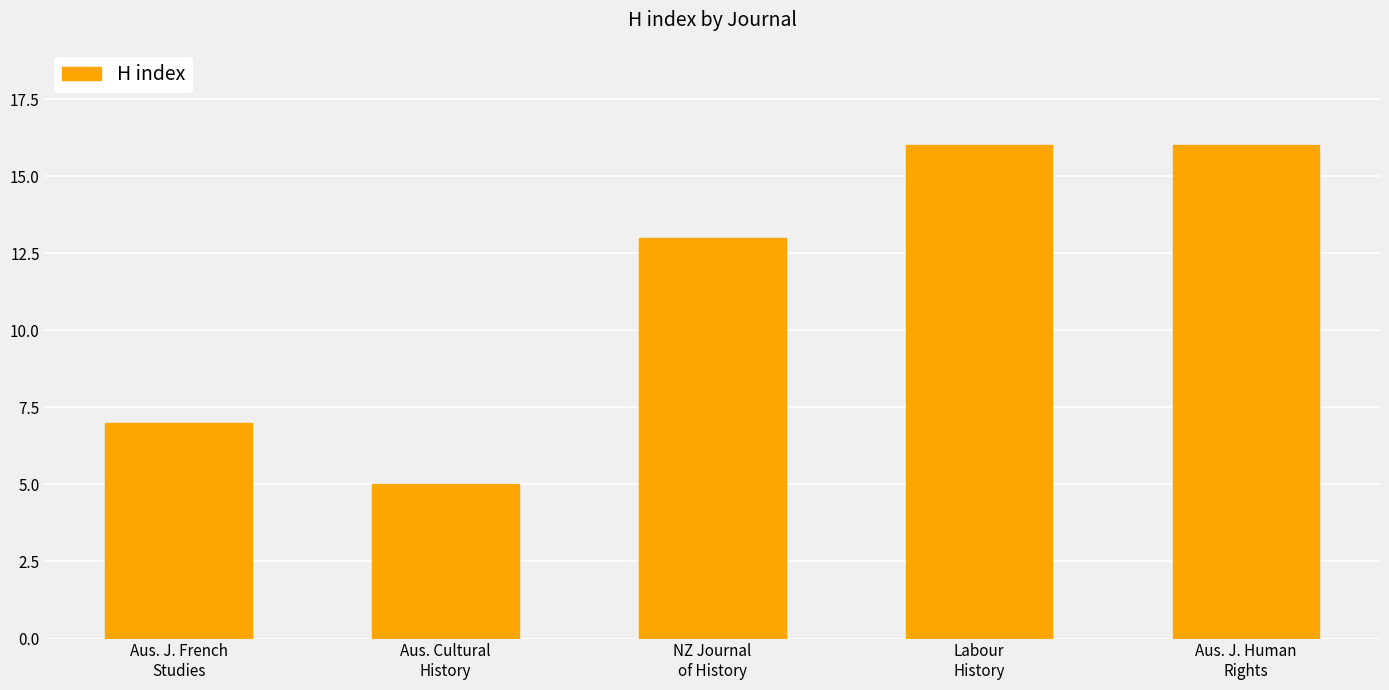

How many values are below 13?

2